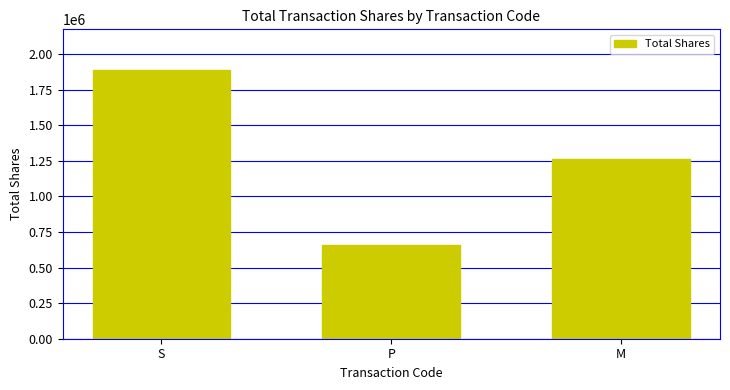

Count the number of data series in this chart.

1